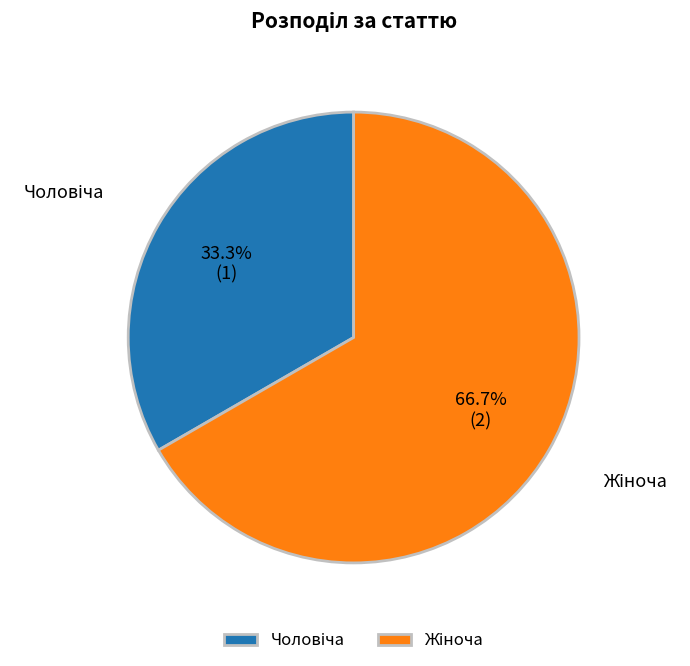

Is there a majority slice in this chart?

Yes